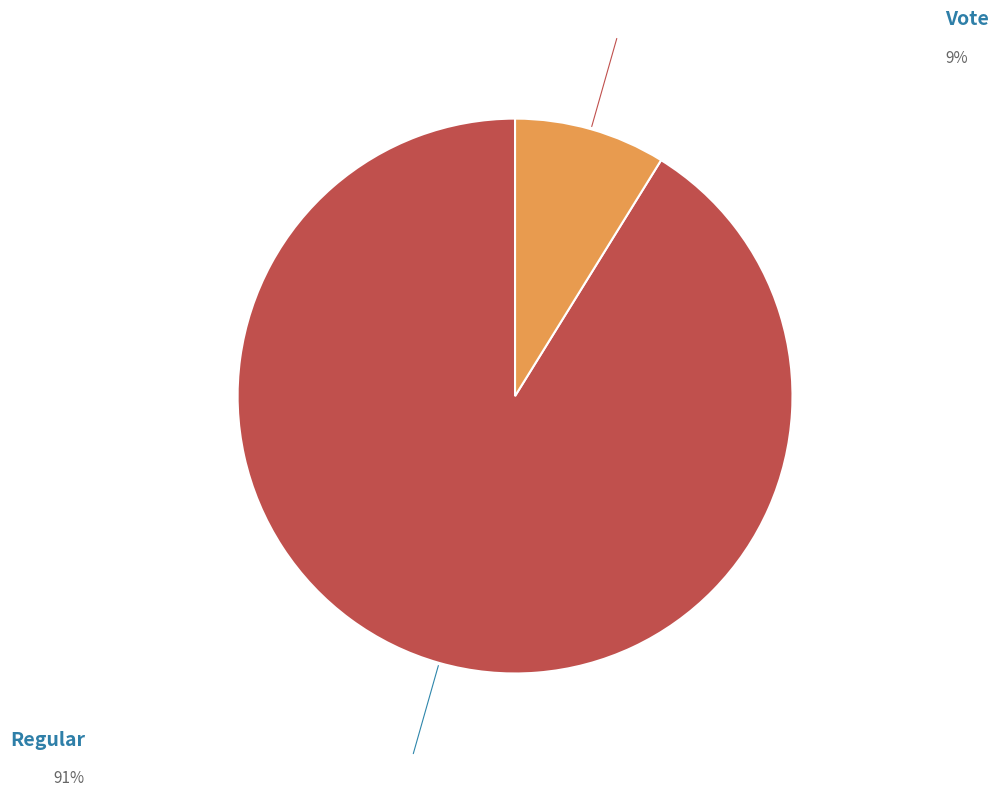

To the nearest percent, what portion does Regular represent?

91%